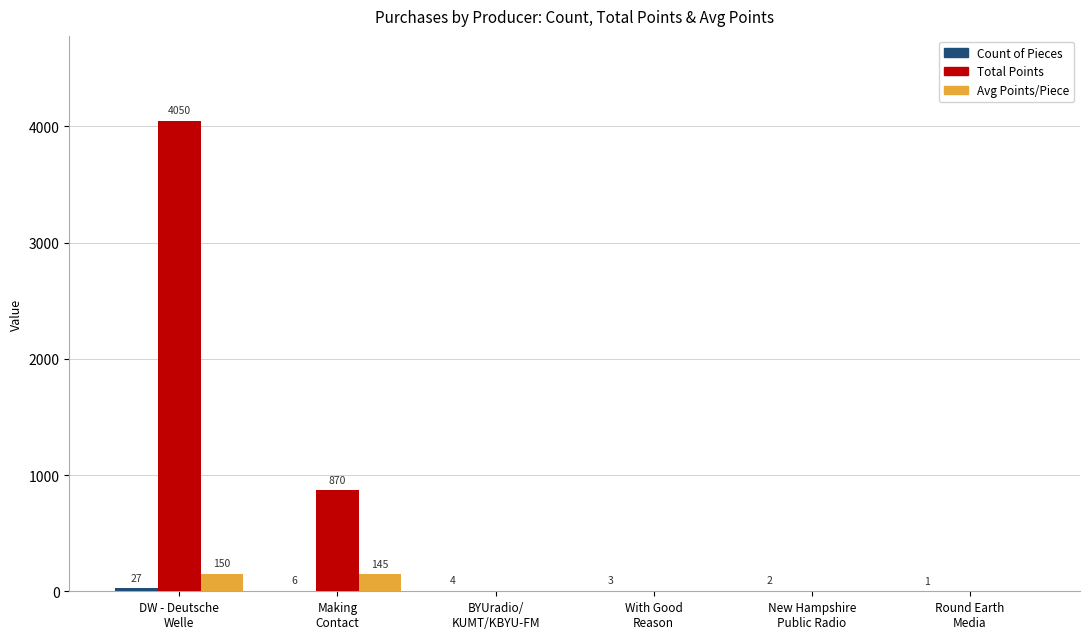

What is the sum of all Total Points values?

4920